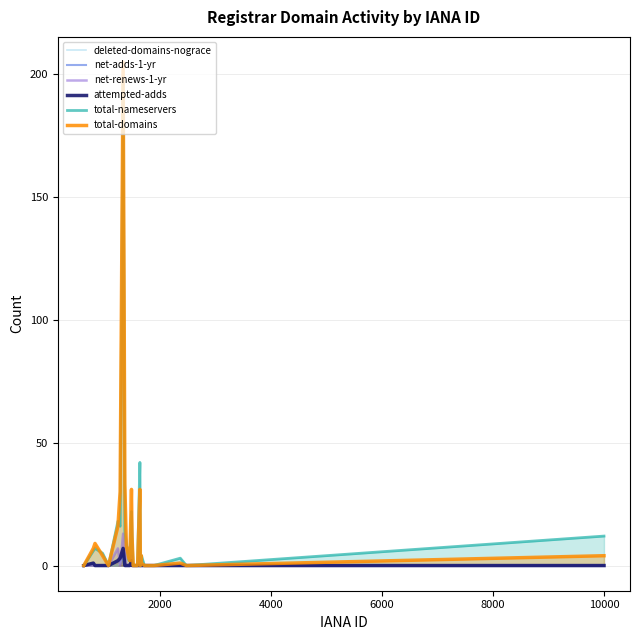

Which series has the largest range (max minus min)?

total-domains